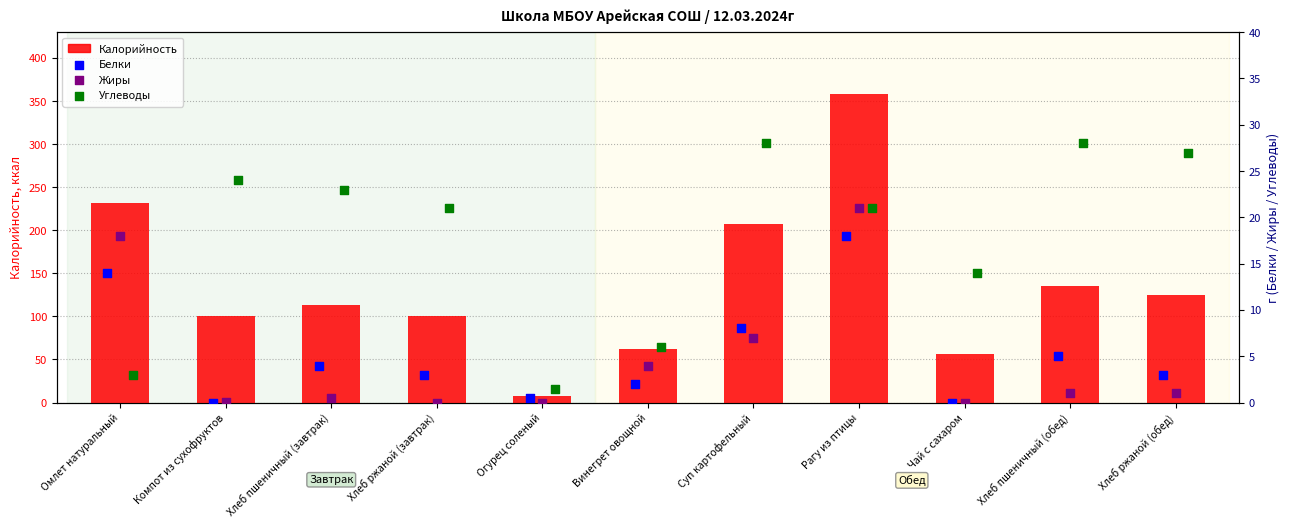

Which series reaches the minimum Y coordinate?

Белки